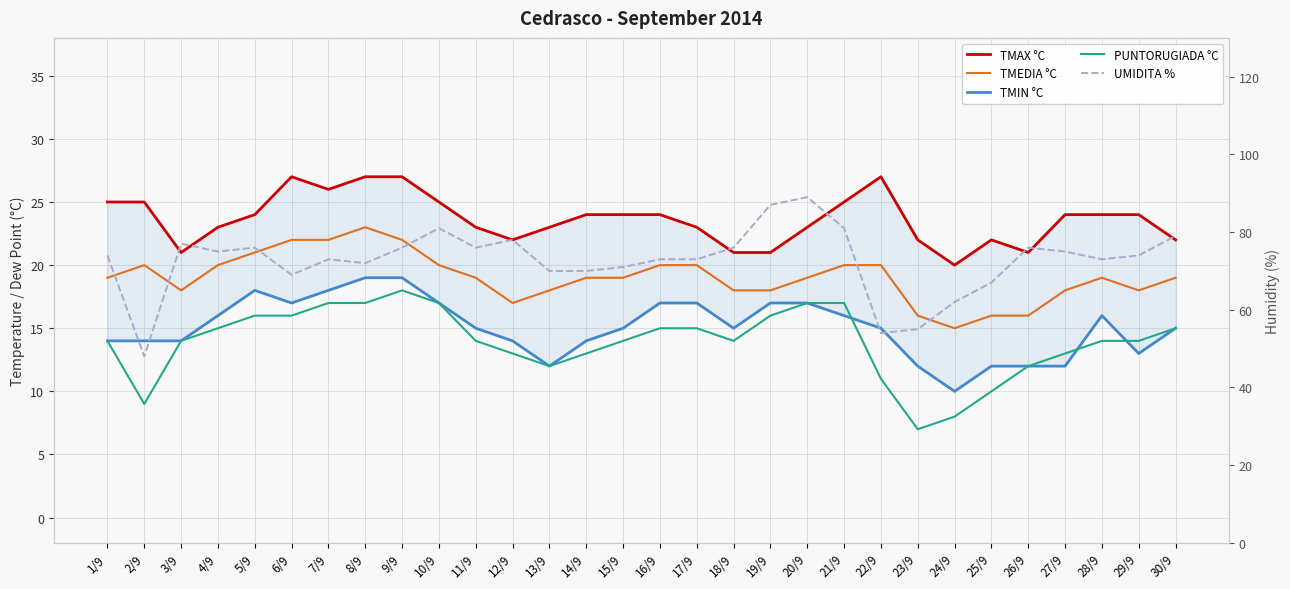

What are all the series names shown in the legend?

TMAX °C, TMEDIA °C, TMIN °C, PUNTORUGIADA °C, UMIDITA %